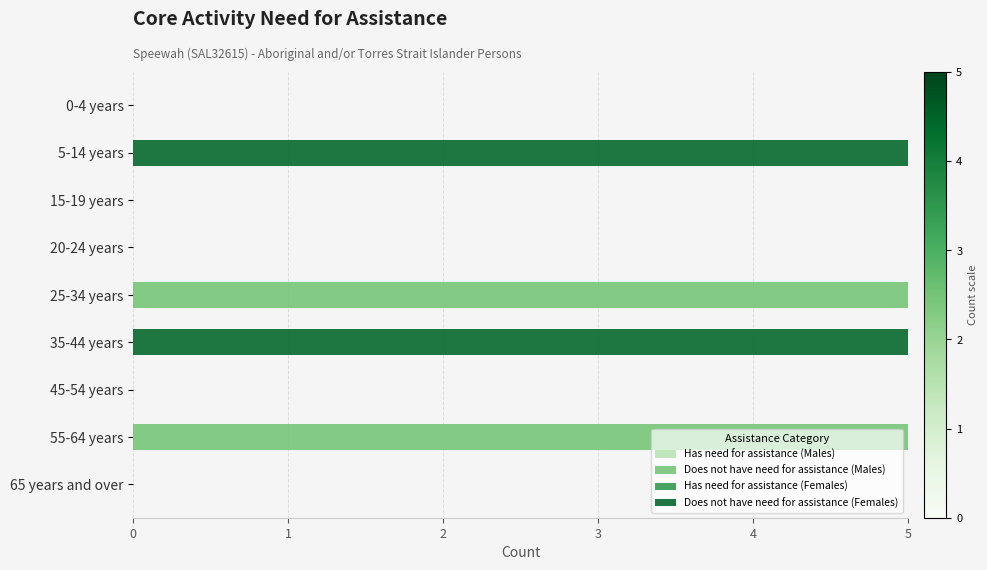

What is the sum of the Does not have need for assistance (Males) values at 65 years and over and 25-34 years?

5